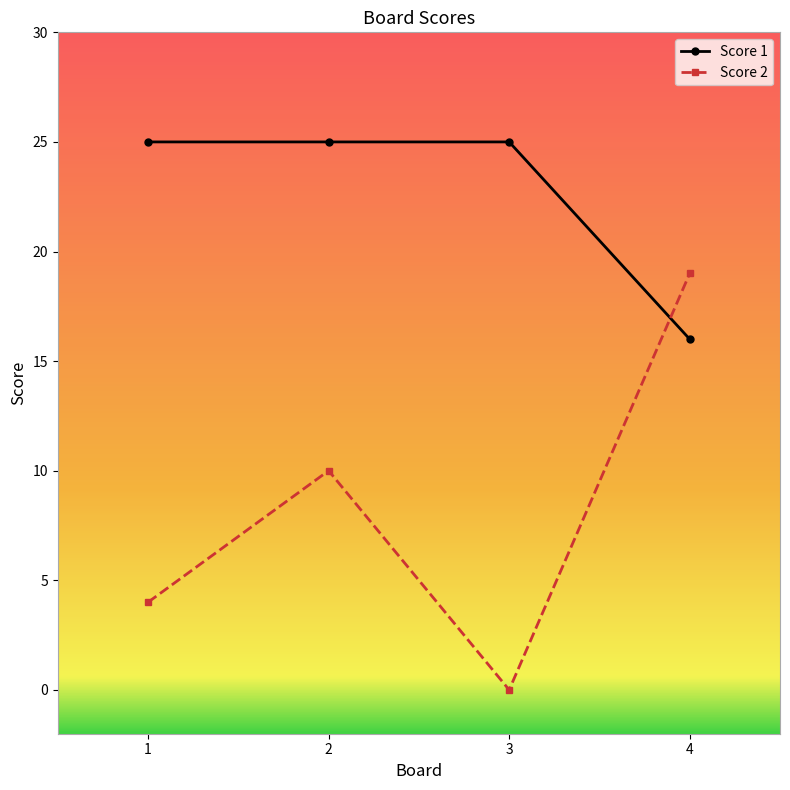

Is it true that Score 1 equals 40 at 2?

False